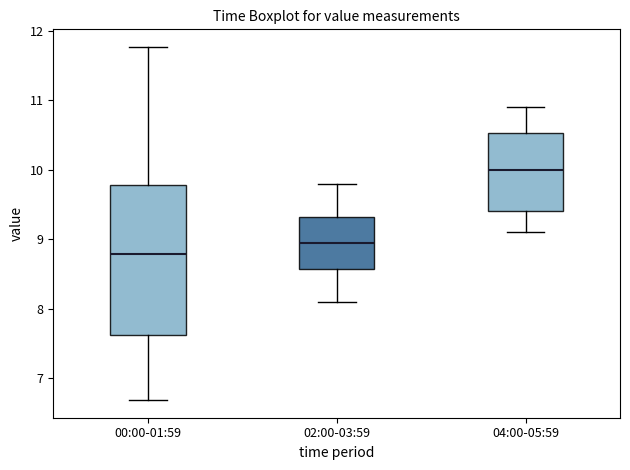

Where does the median line of the box for 04:00-05:59 sit on the y-axis? The values are not printed on the chart, so give them approximately, as read against the axis.

10.0